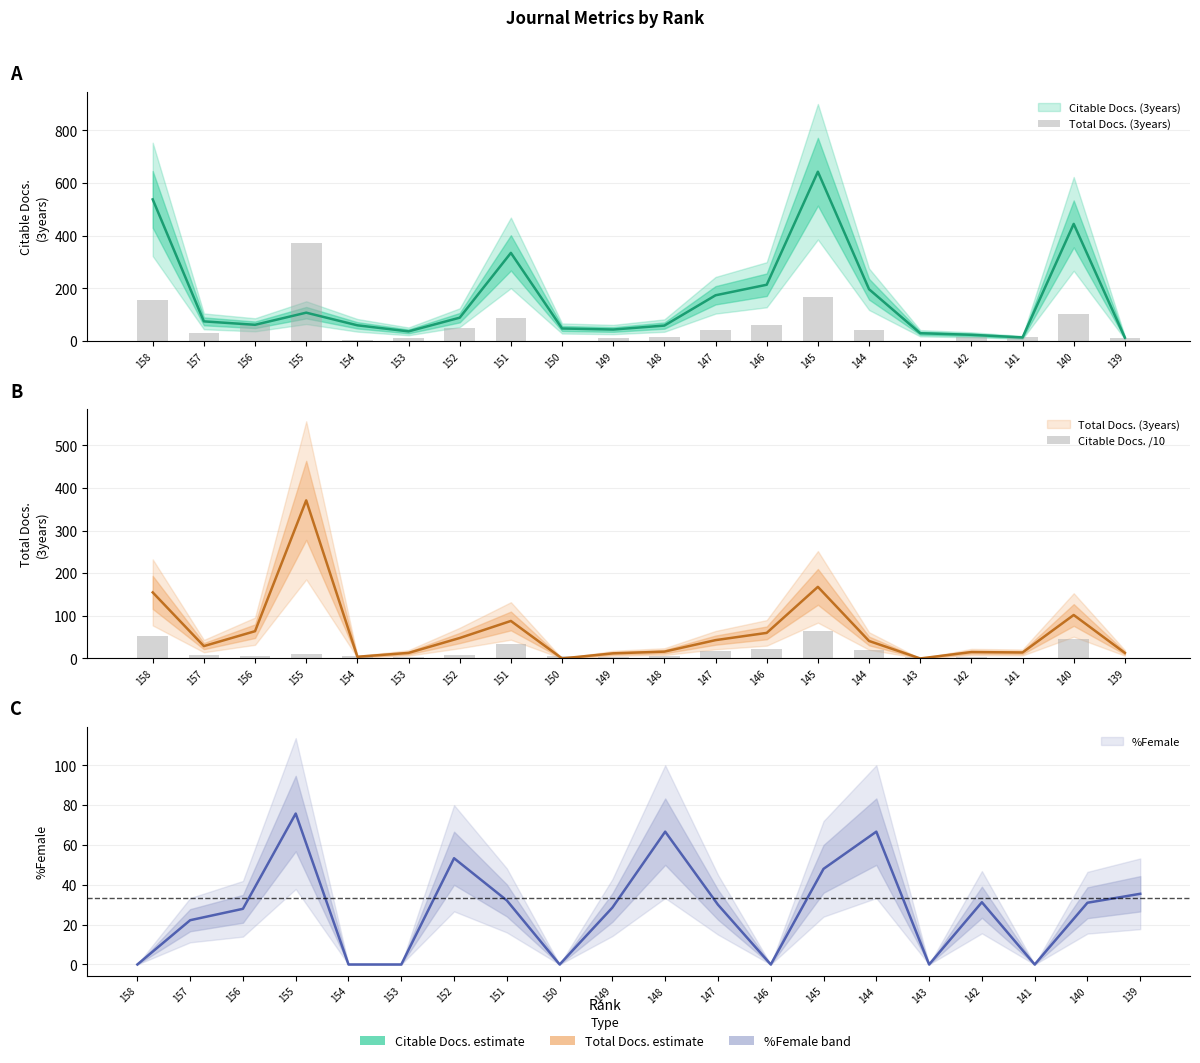

Is it true that Total Docs. (3years) equals 14.0 at 141?

True